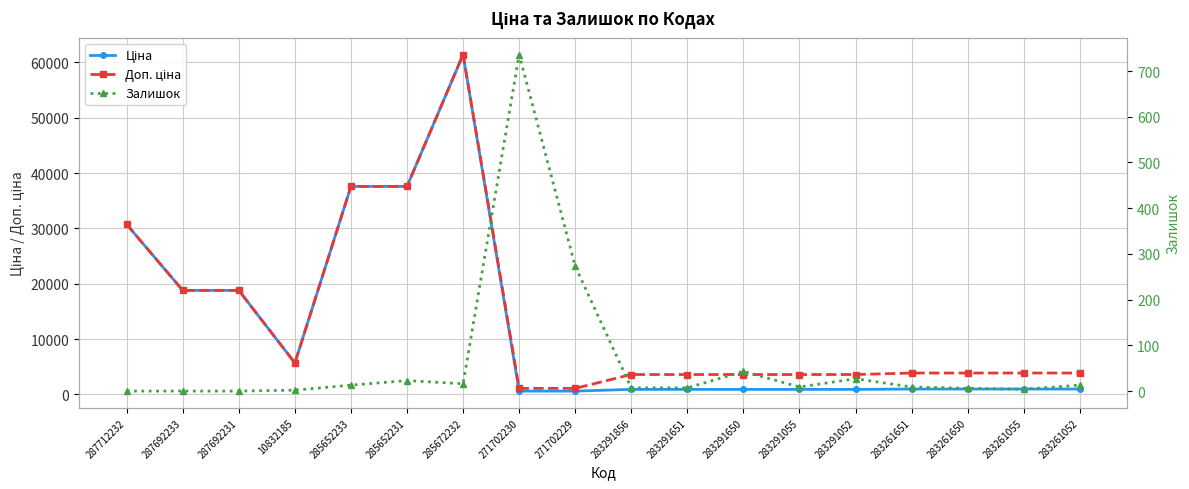

Count the number of data series in this chart.

3